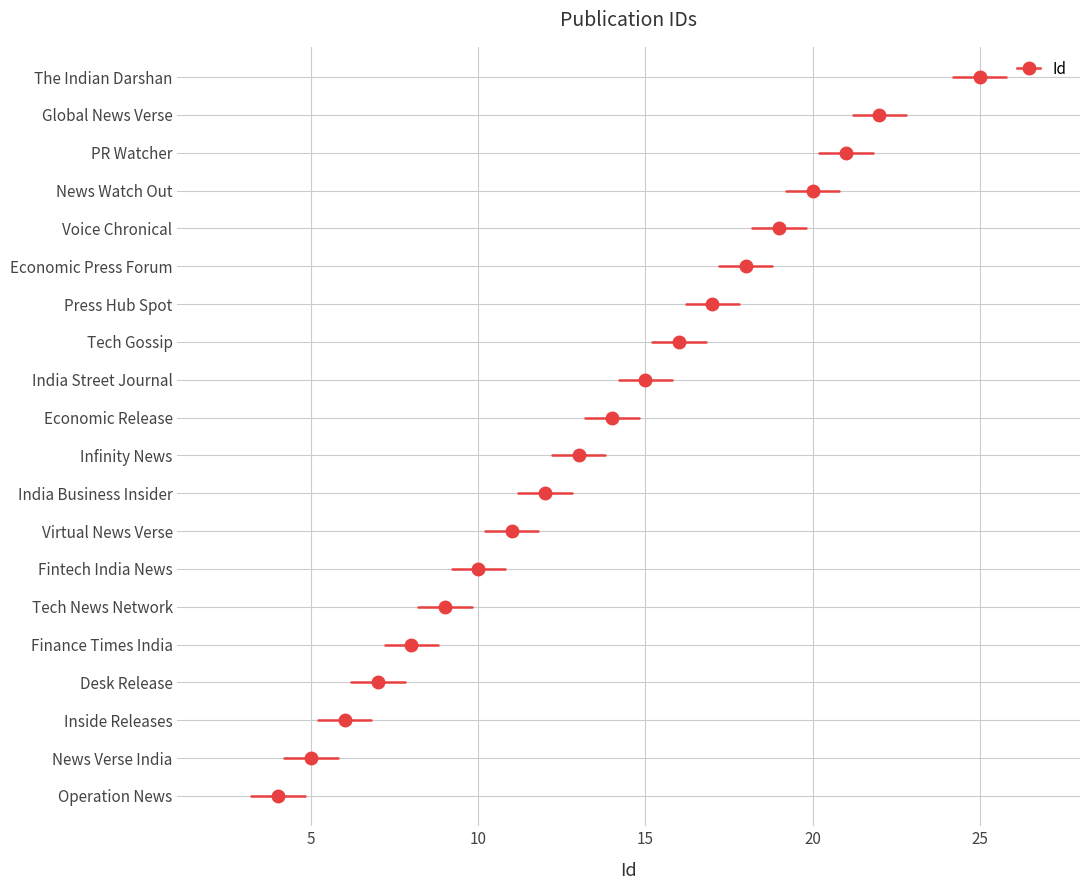

What is the maximum value shown in the chart?

25